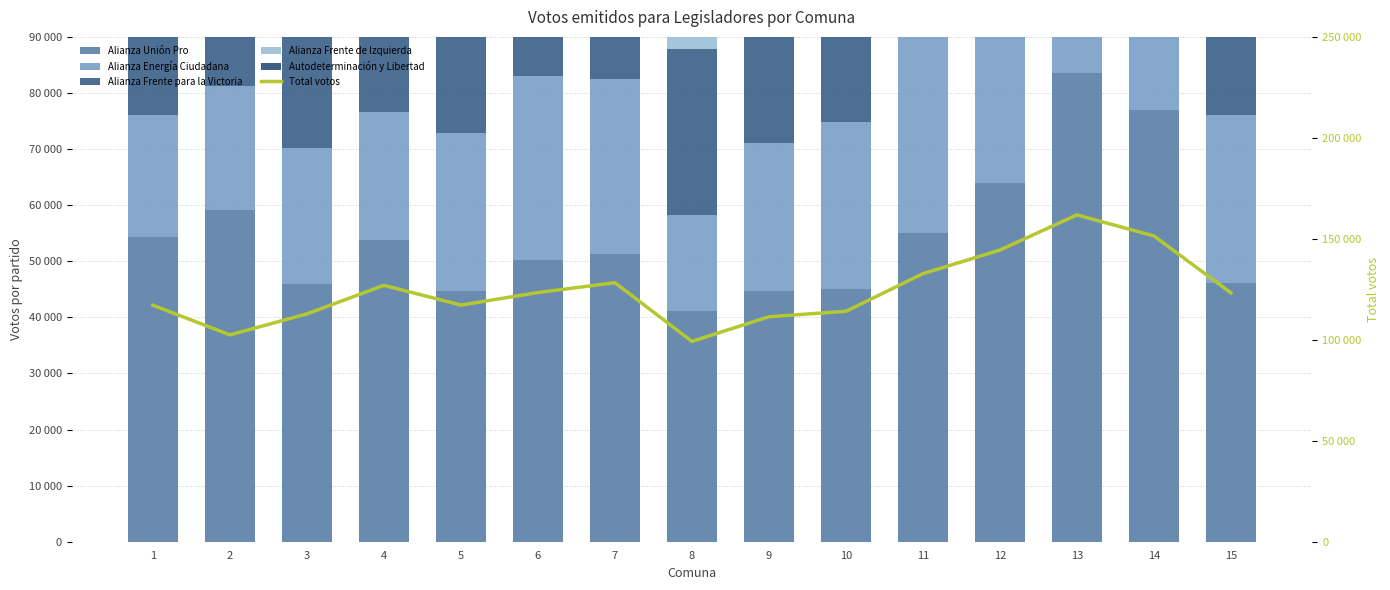

List the labels in order of Alianza Frente para la Victoria value, smallest first.

2, 13, 14, 6, 10, 3, 11, 1, 5, 9, 15, 12, 7, 8, 4